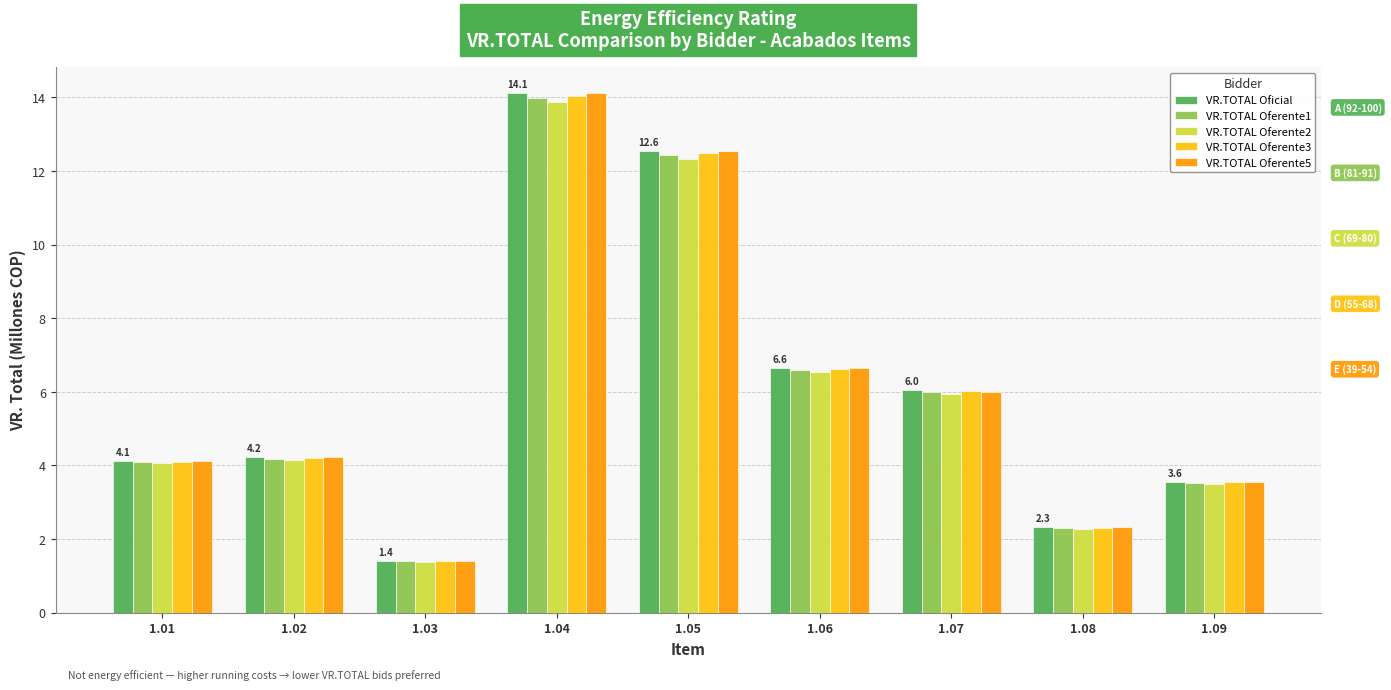

Between 1.06 and 1.07, which series saw the biggest shift?

VR.TOTAL Oferente5